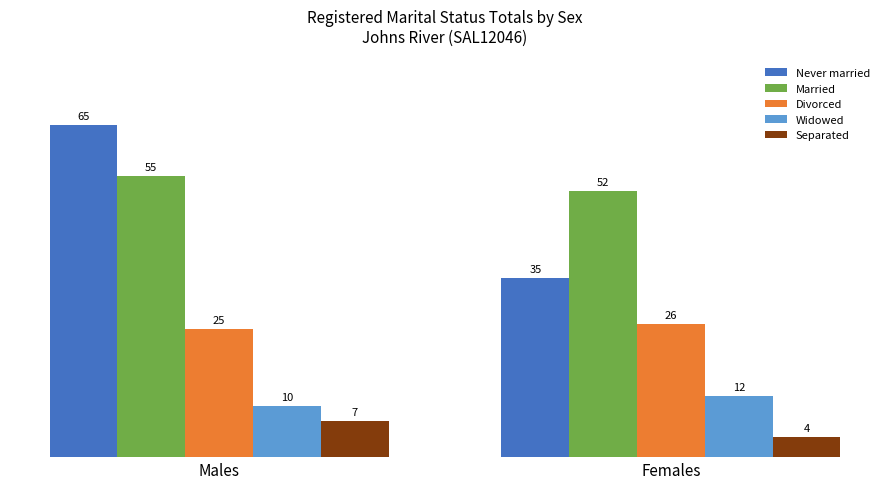

Which category has the highest value across all series?

Males